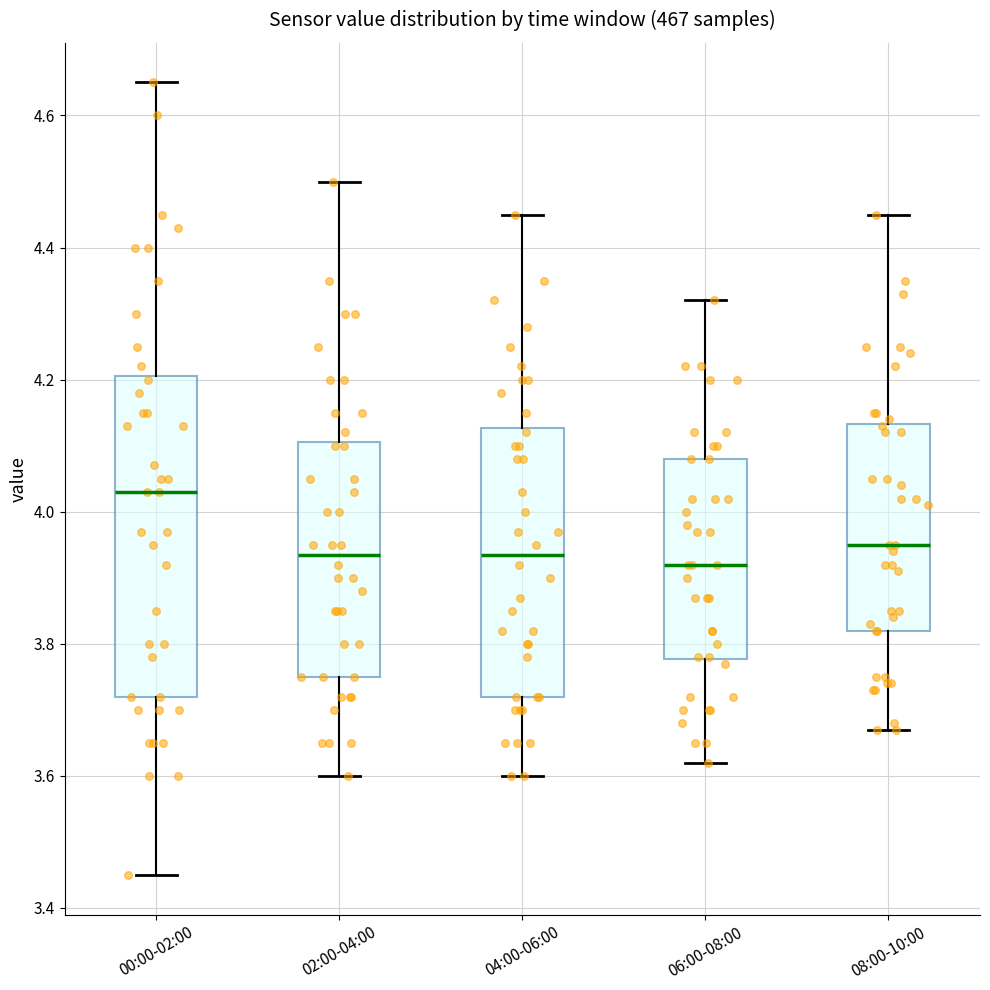

Reading left to right, transcribe this box plot: for each box, give where its median line is, the range the box spans, and where its two whiskers end, as read against the y-axis. The values are not printed on the chart, so give them approximately, as read against the axis.

00:00-02:00: median 4.04, box 3.72 to 4.20, whiskers 3.46 to 4.66
02:00-04:00: median 3.94, box 3.76 to 4.10, whiskers 3.60 to 4.50
04:00-06:00: median 3.94, box 3.72 to 4.12, whiskers 3.60 to 4.46
06:00-08:00: median 3.92, box 3.78 to 4.08, whiskers 3.62 to 4.32
08:00-10:00: median 3.96, box 3.82 to 4.14, whiskers 3.68 to 4.46